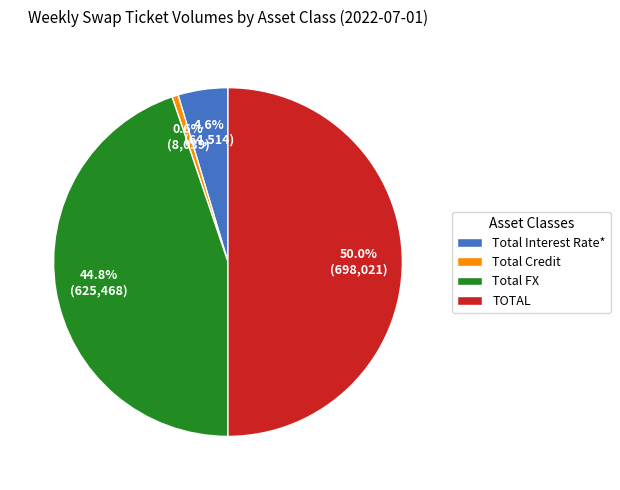

Is Total Interest Rate* the majority of the pie?

No